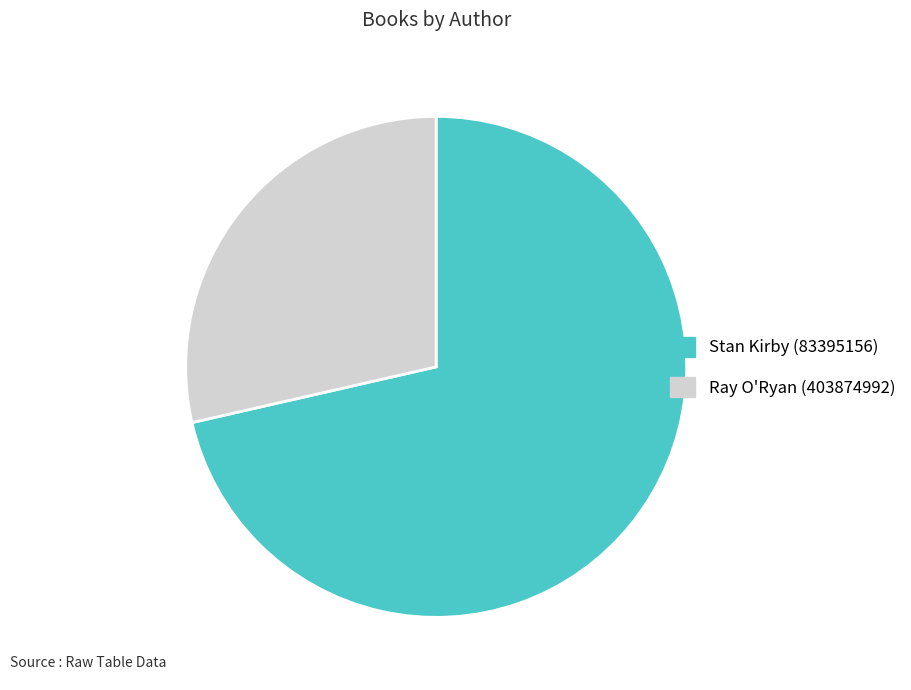

Which category has the biggest portion of the pie?

Stan Kirby (83395156)